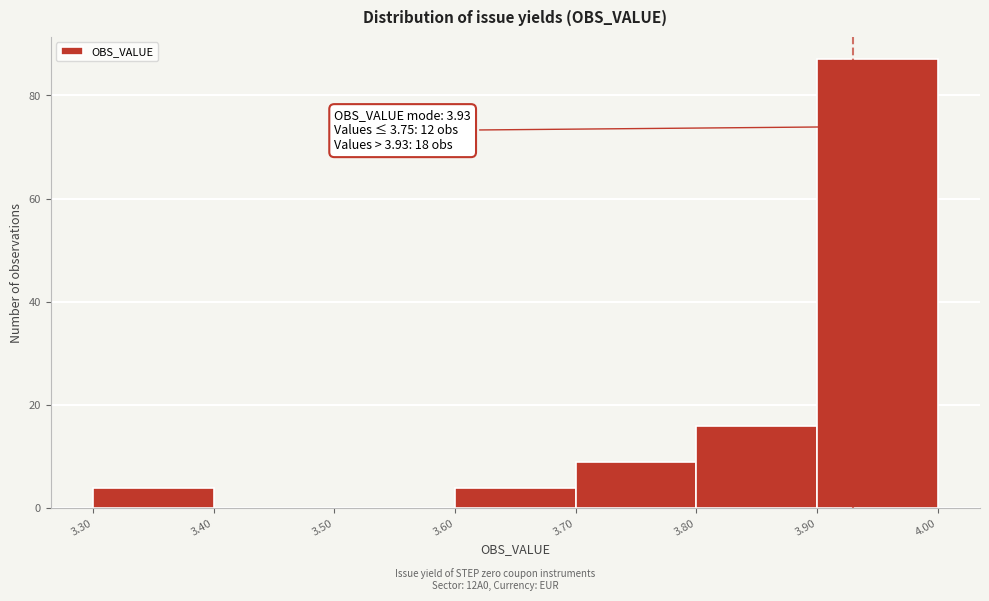

Which range on the x-axis has the tallest bar?

3.90 to 4.00